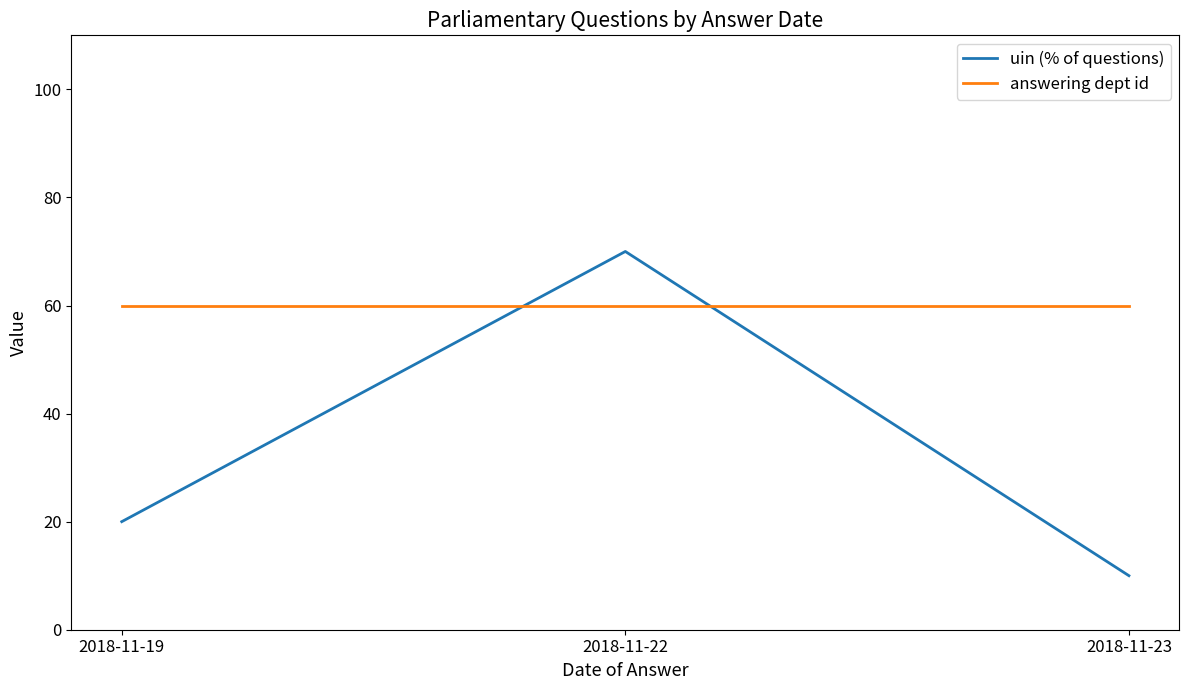

Which series changed the most between 2018-11-19 and 2018-11-22?

uin (% of questions)